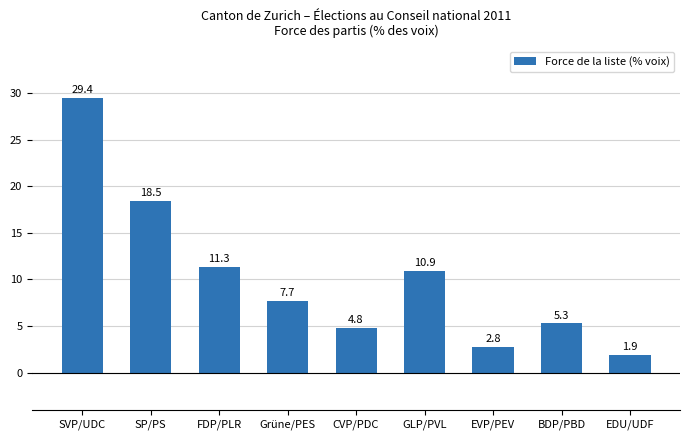

Rank the categories by value from highest to lowest.

SVP/UDC, SP/PS, FDP/PLR, GLP/PVL, Grüne/PES, BDP/PBD, CVP/PDC, EVP/PEV, EDU/UDF